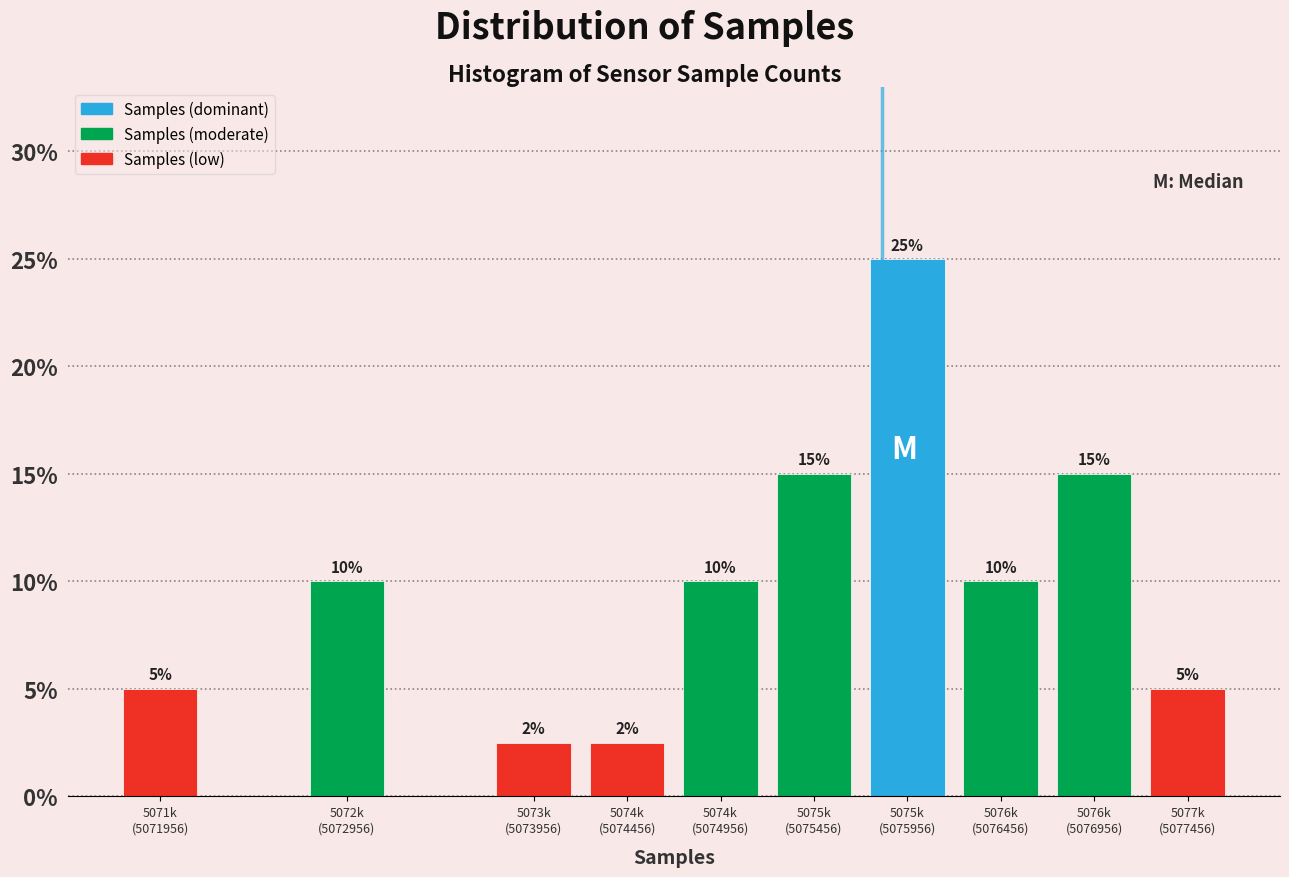

Count the values in the range 5 to 15.

7